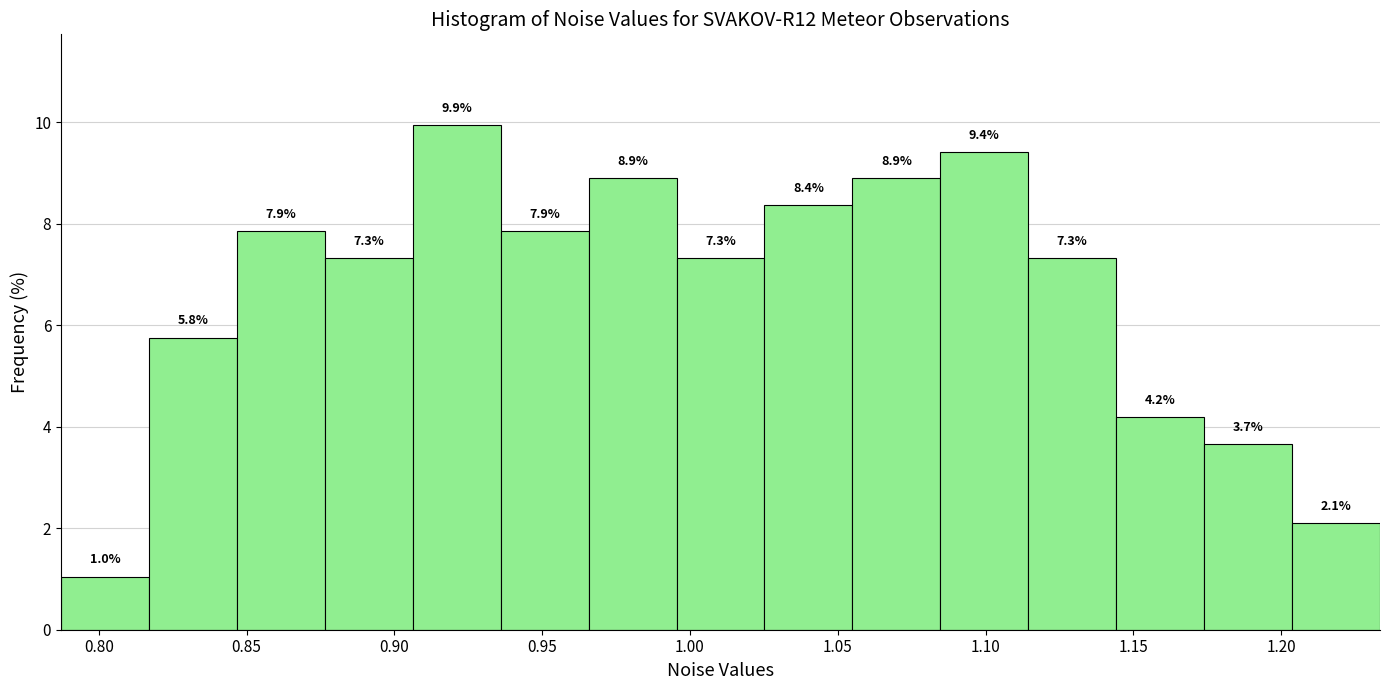

Reading left to right, transcribe this chart: for each bar, give the range it covers on the x-axis and its height. The bar edges are not printed on the chart, so give them approximately, as read against the axis.

0.785 to 0.815: 1.0
0.815 to 0.845: 5.8
0.845 to 0.875: 7.9
0.875 to 0.905: 7.3
0.905 to 0.935: 9.9
0.935 to 0.965: 7.9
0.965 to 0.995: 8.9
0.995 to 1.025: 7.3
1.025 to 1.055: 8.4
1.055 to 1.085: 8.9
1.085 to 1.115: 9.4
1.115 to 1.145: 7.3
1.145 to 1.175: 4.2
1.175 to 1.205: 3.7
1.205 to 1.235: 2.1